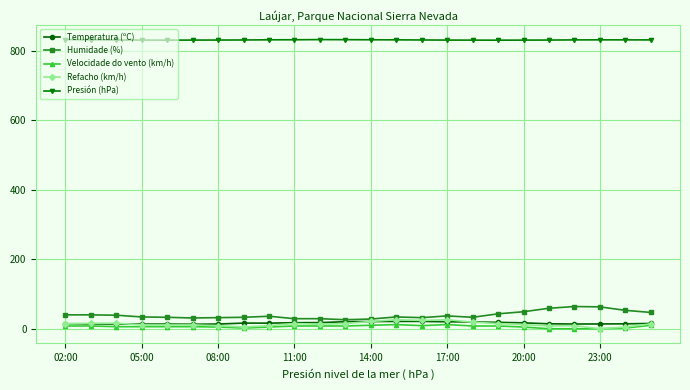

What is the greatest value displayed?

832.2